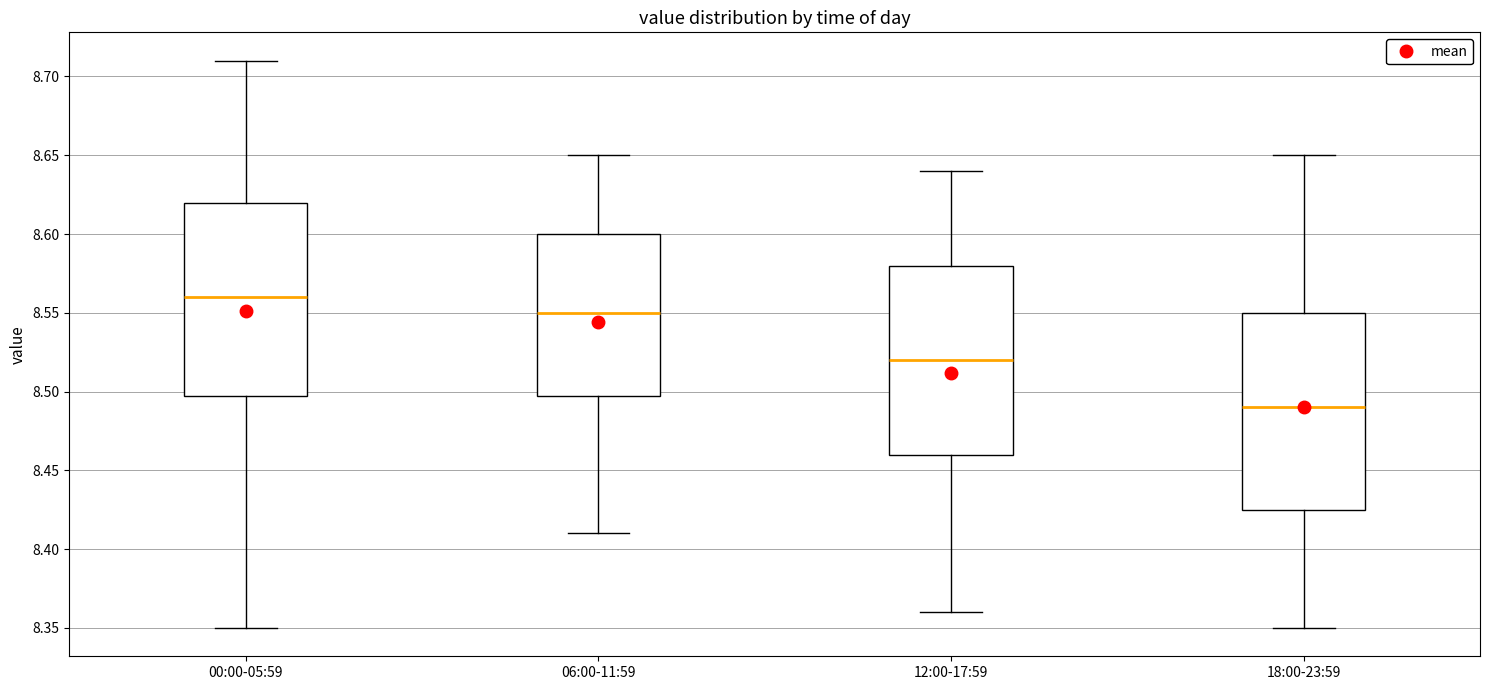

Where is the upper edge of the box for 18:00-23:59 on the y-axis? The values are not printed on the chart, so give them approximately, as read against the axis.

8.550